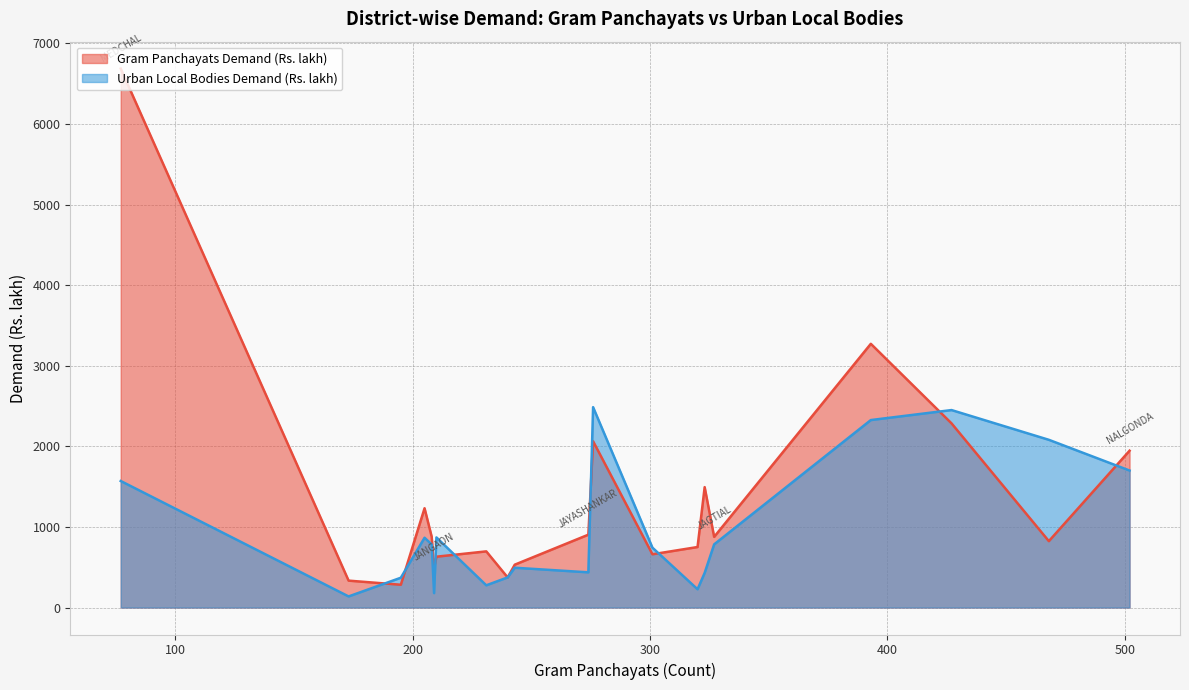

True or false: Urban Local Bodies Demand (Rs. lakh) has more than 0 points higher than both neighbors.

True